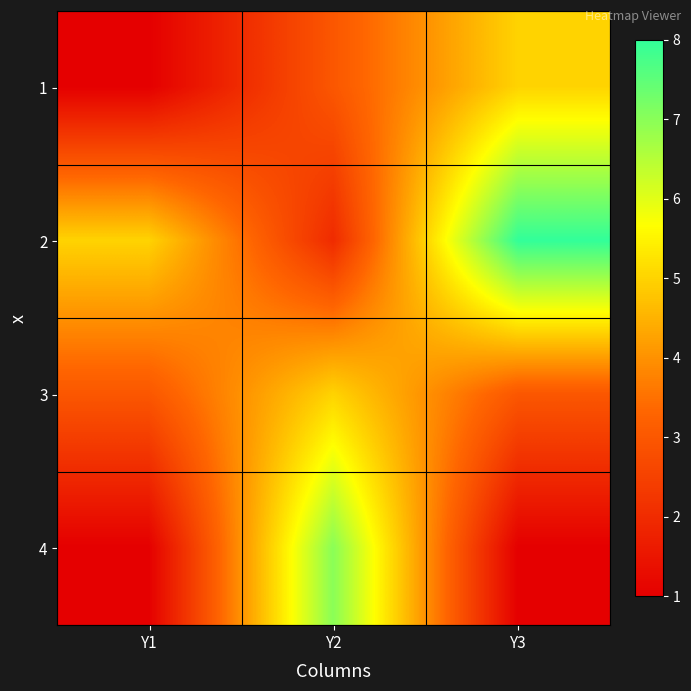

At which category does the chart reach its minimum across all series?

Y1